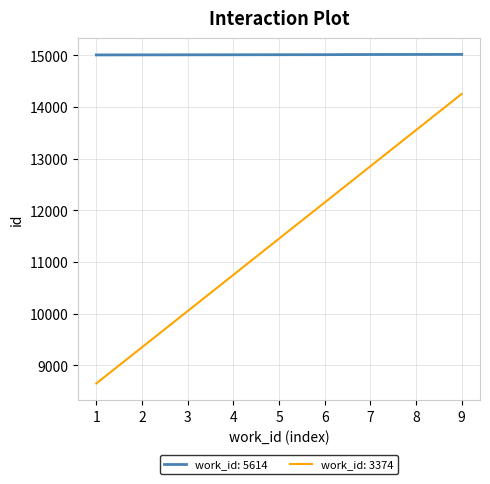

What is the smallest value displayed?

8650